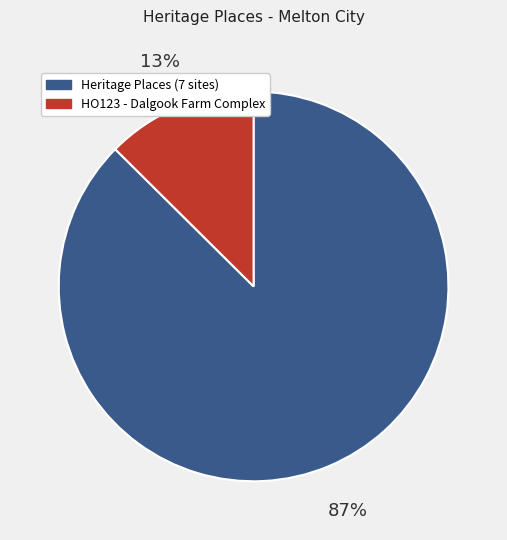

Is there a majority slice in this chart?

Yes